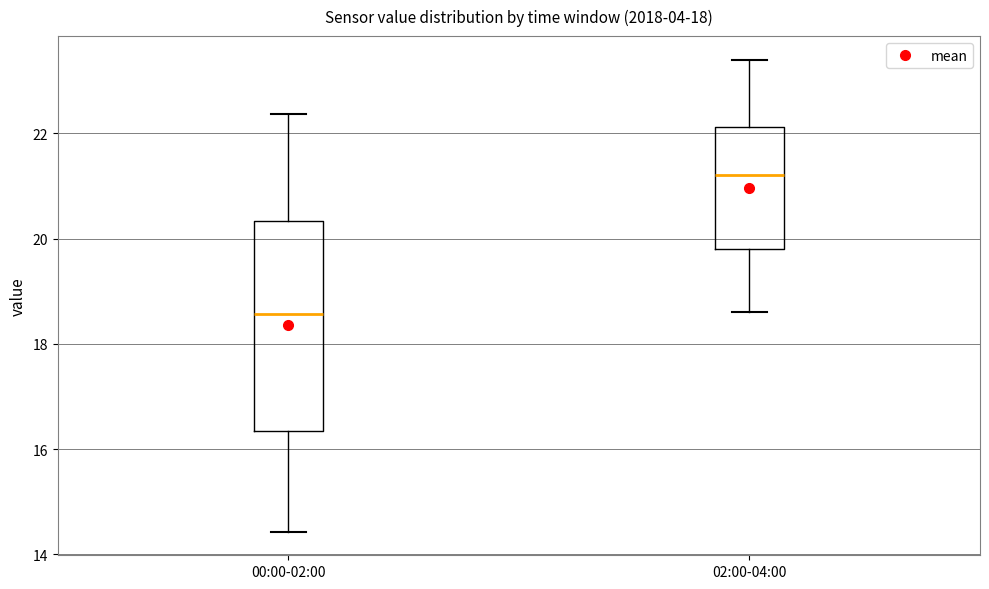

Where is the lower edge of the box for 00:00-02:00 on the y-axis? The values are not printed on the chart, so give them approximately, as read against the axis.

16.4